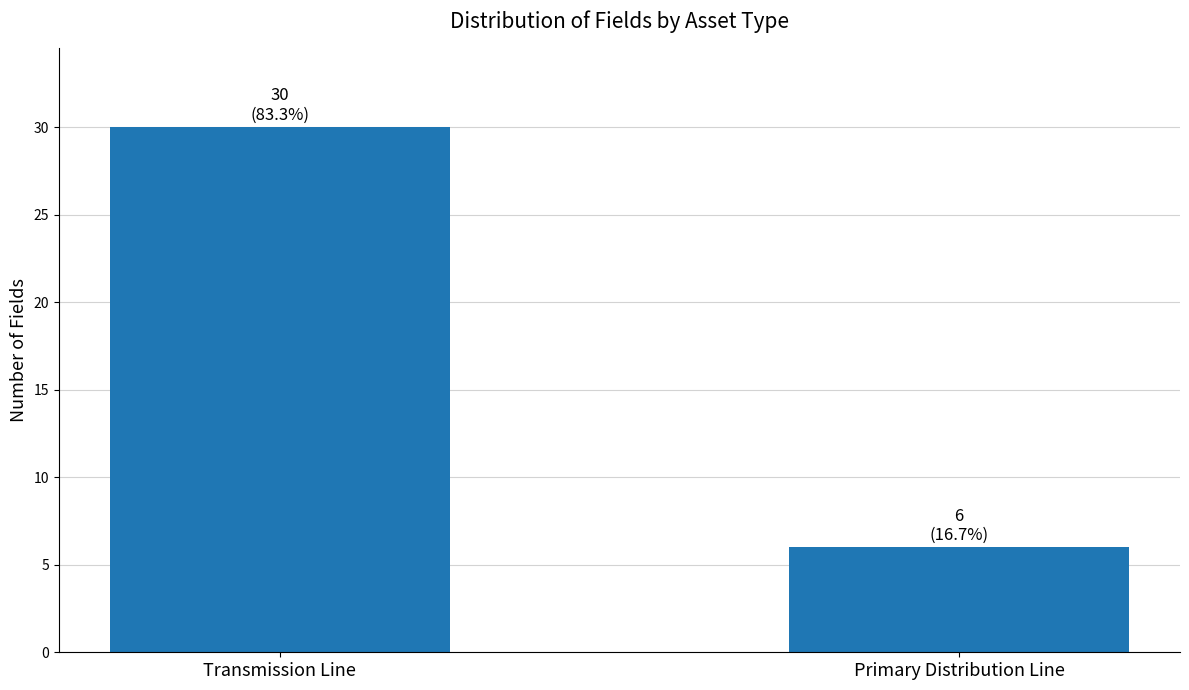

Reading left to right, list all the values displayed in this chart.

30	6